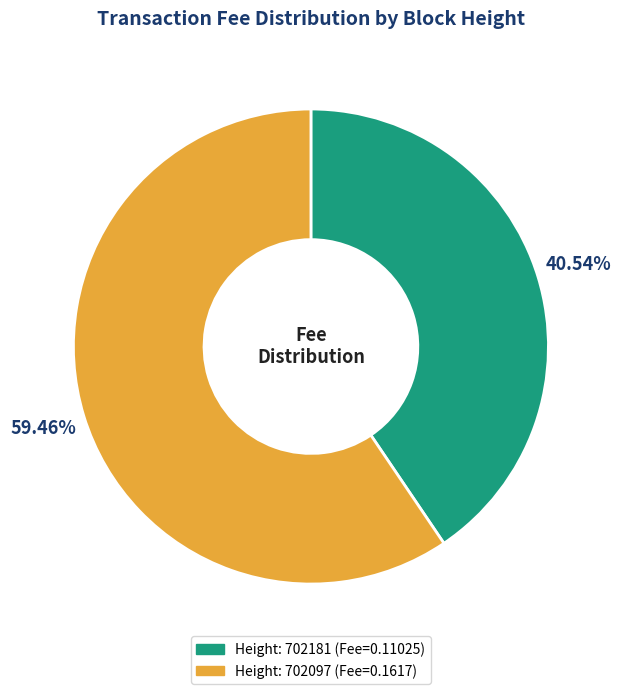

Is there a majority slice in this chart?

Yes